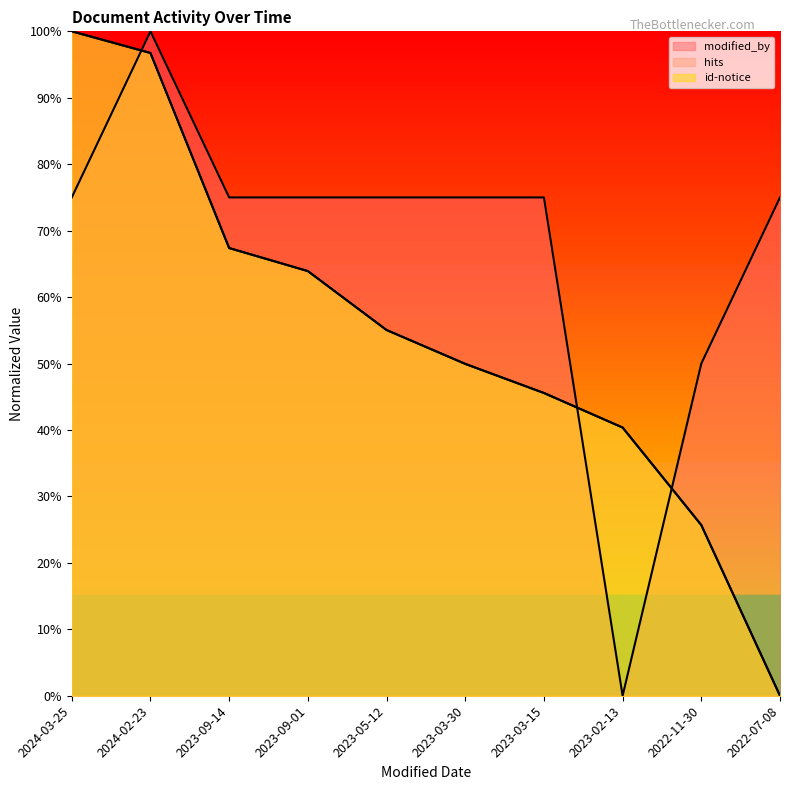

Rank the series by their maximum value, from lowest to highest.

modified_by, hits, id-notice